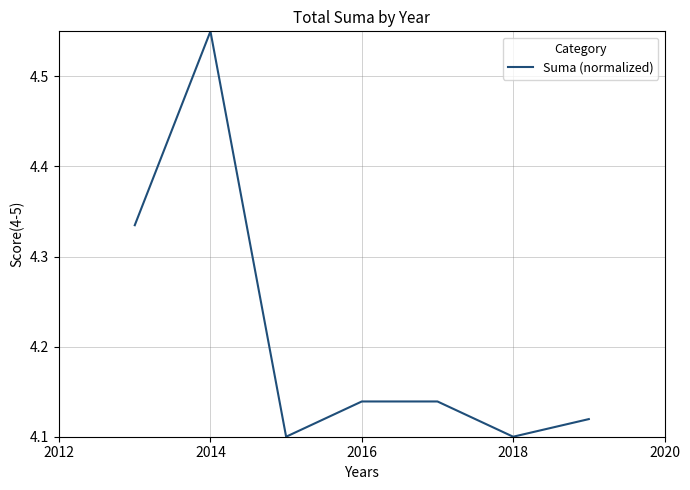

How many lines are shown in the chart?

1